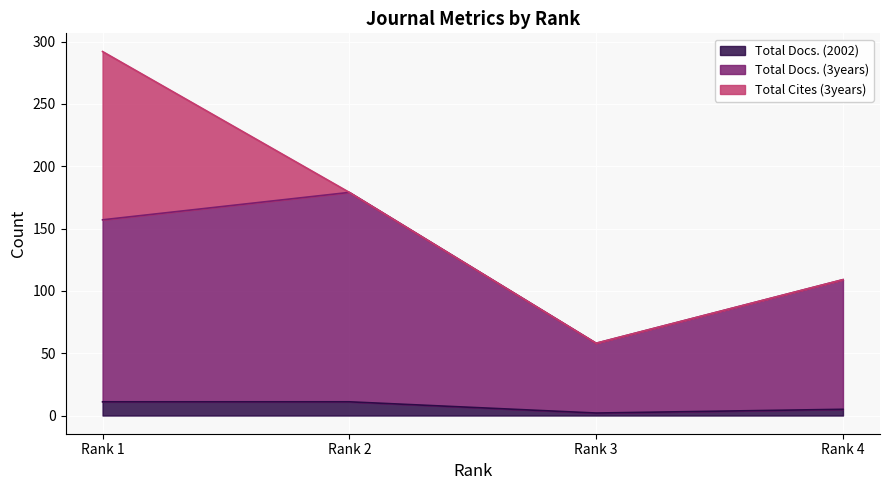

What are all the series names shown in the legend?

Total Docs. (2002), Total Docs. (3years), Total Cites (3years)